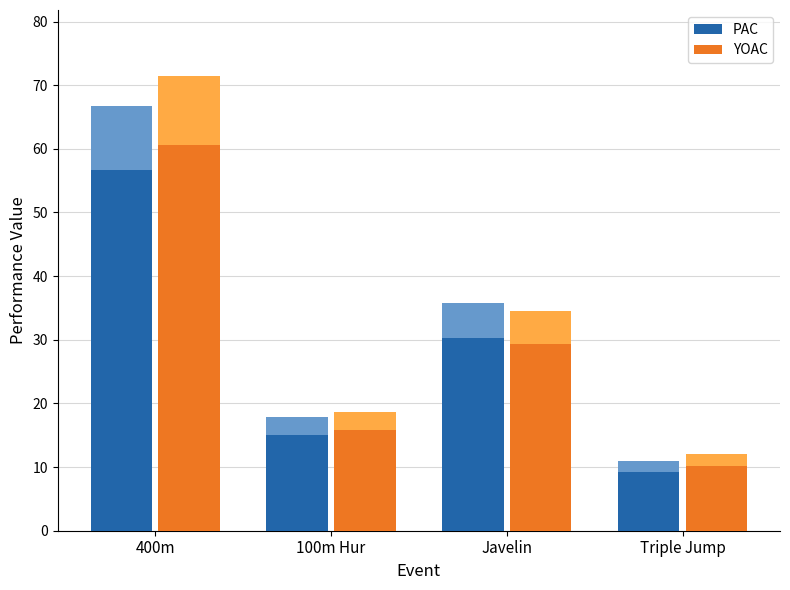

At which category is the sum across all series the highest?

400m